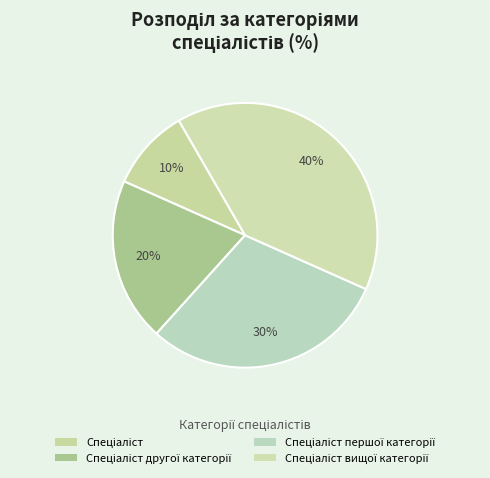

True or false: Спеціаліст другої категорії accounts for 20% of the total.

True